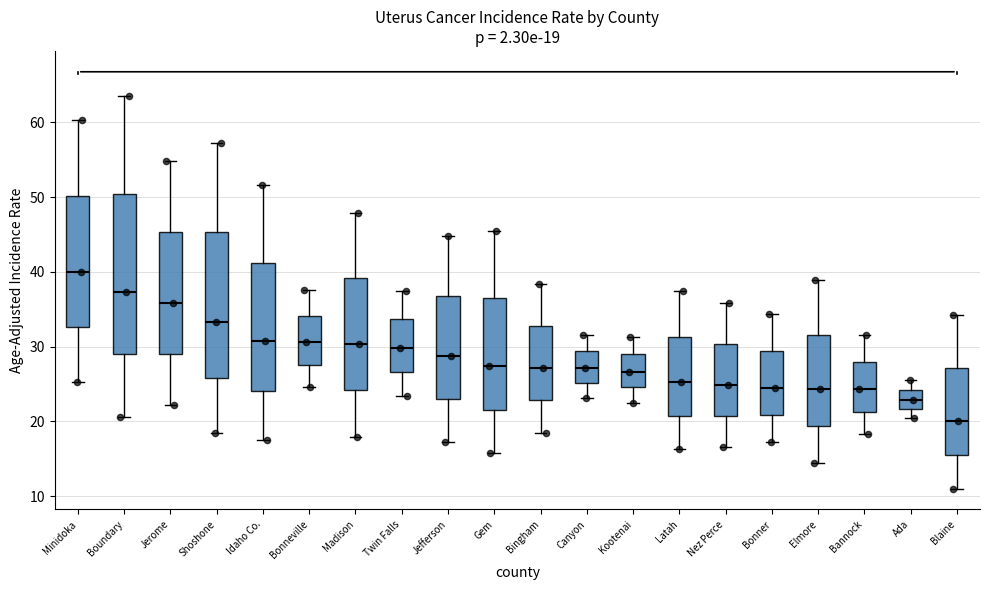

Which box has the highest median line?

Minidoka